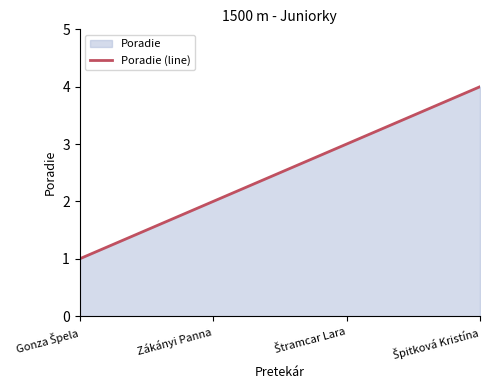

Which category has the lowest value across all series?

Gonza Špela